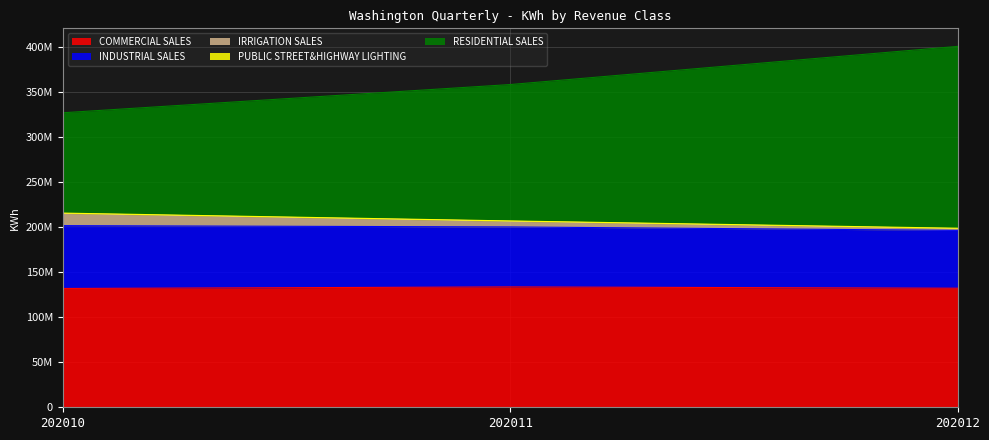

True or false: INDUSTRIAL SALES has a value of 302000201 at 202011.

False